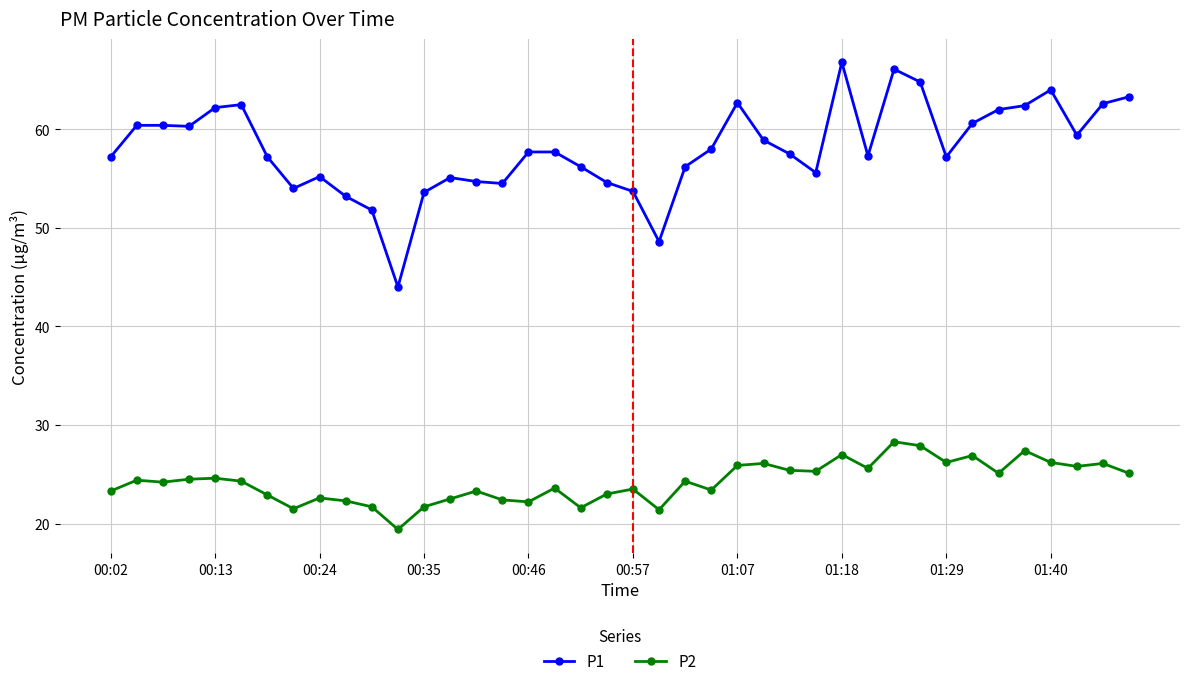

True or false: P1 and P2 intersect in this chart.

False